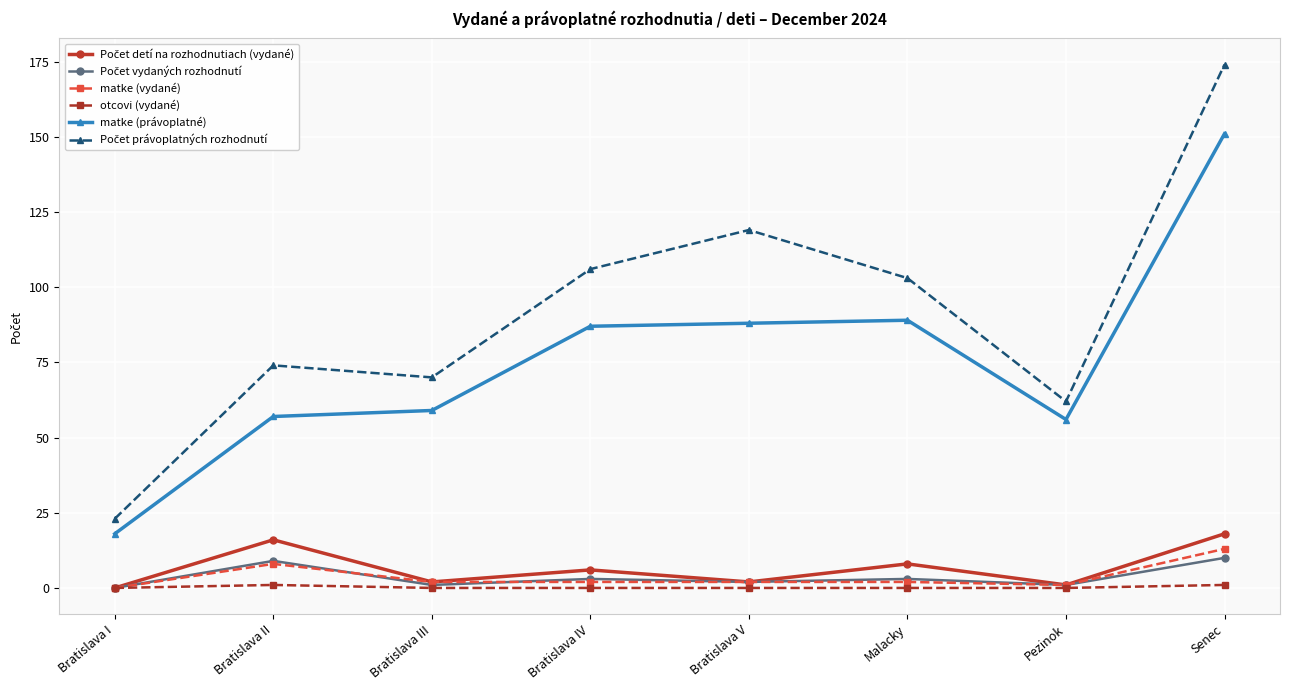

What is the total value across all series at Bratislava III?

134